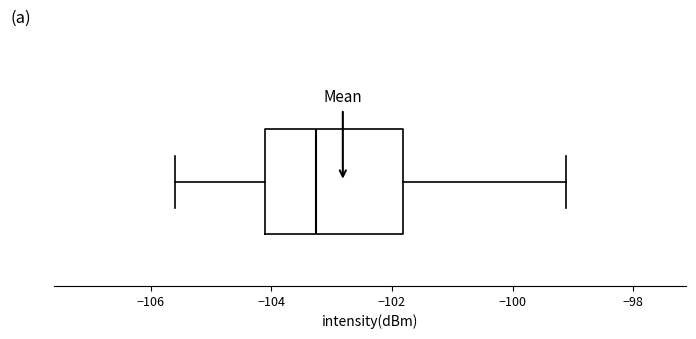

Transcribe this box plot: give where the median line is, the range the box spans, and where the two whiskers end, as read against the x-axis. The values are not printed on the chart, so give them approximately, as read against the axis.

median -103.2, box -104.2 to -101.8, whiskers -105.6 to -99.2